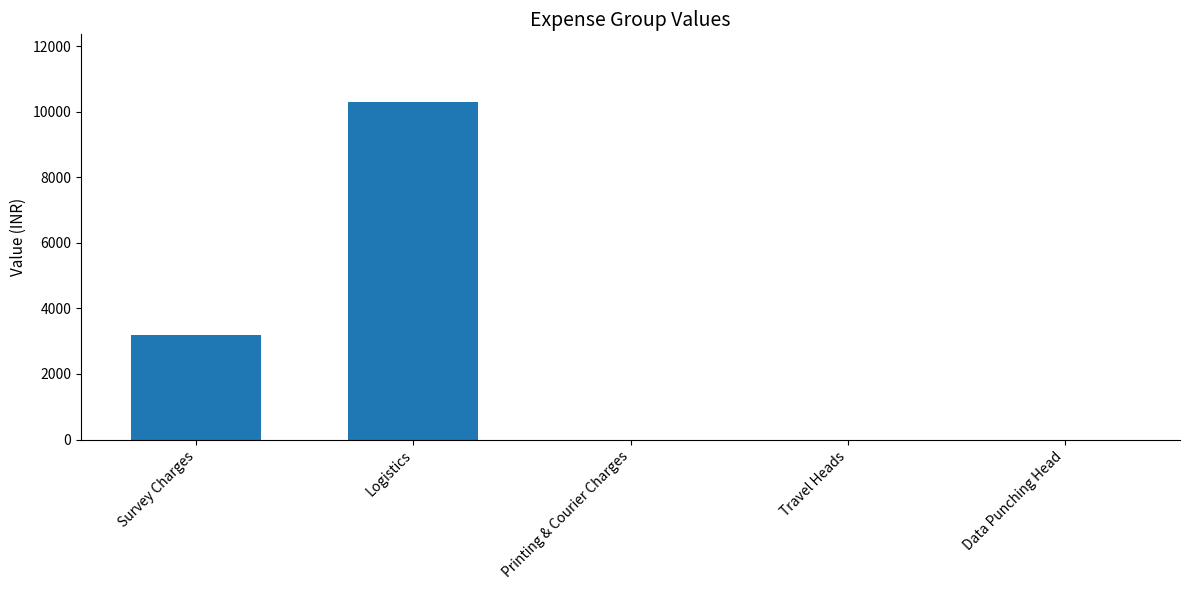

Are the bars horizontal?

No